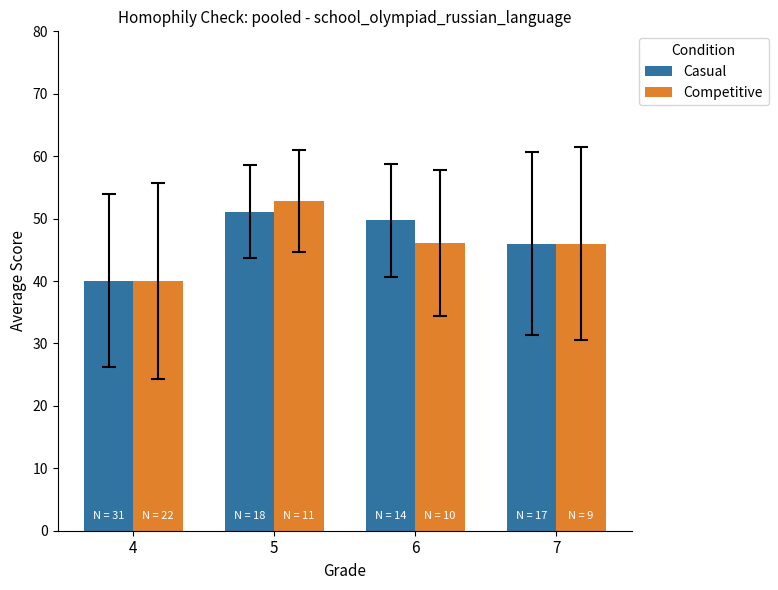

At which category is the sum across all series the highest?

5